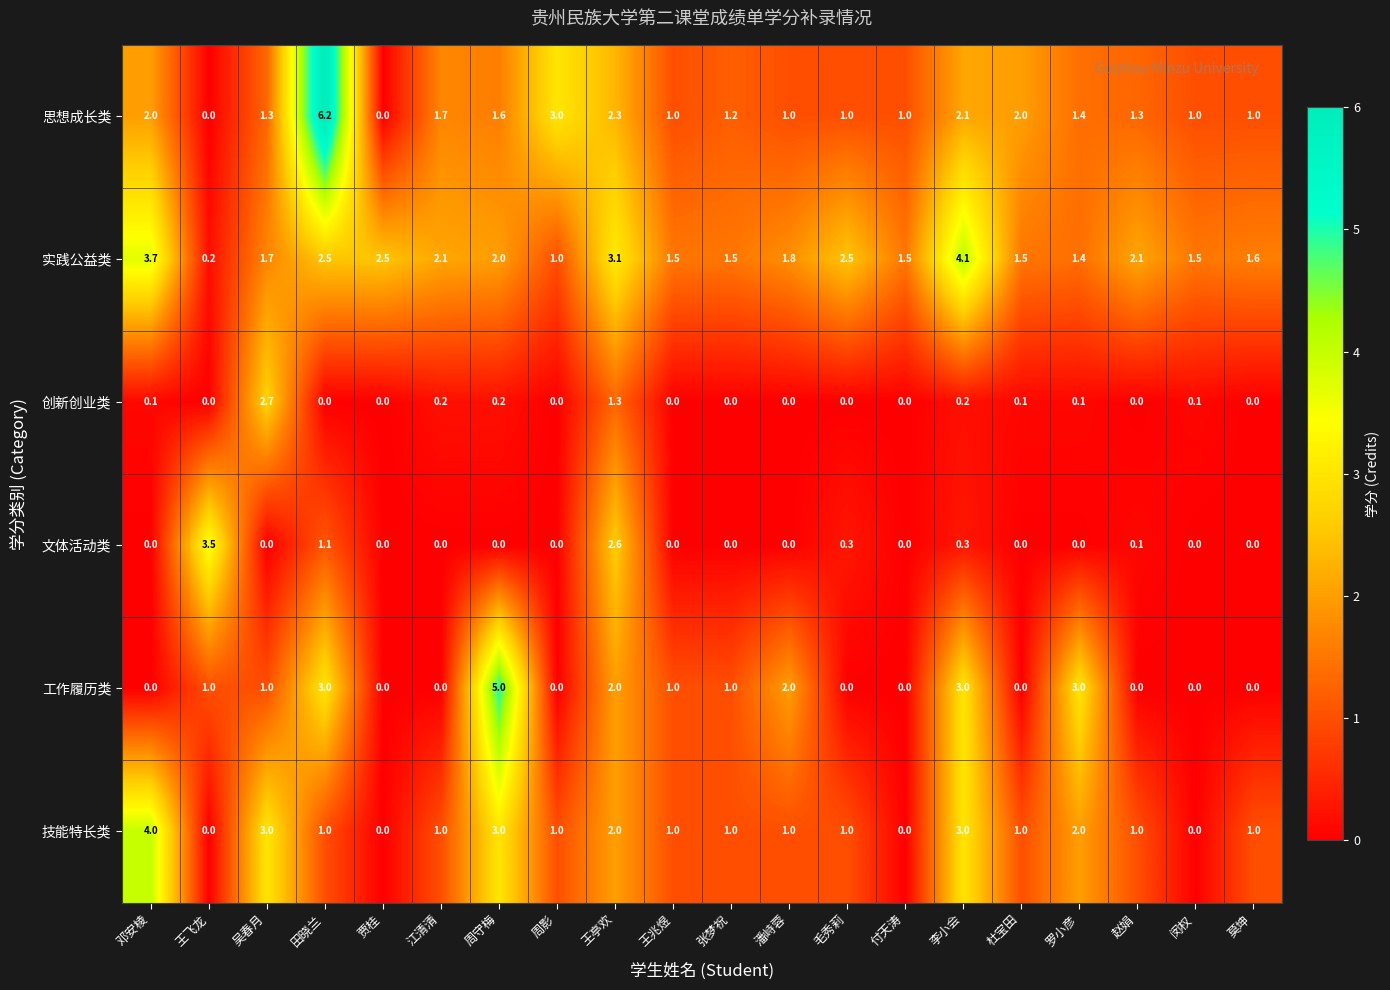

At which label does 思想成长类 reach its peak?

田晓兰